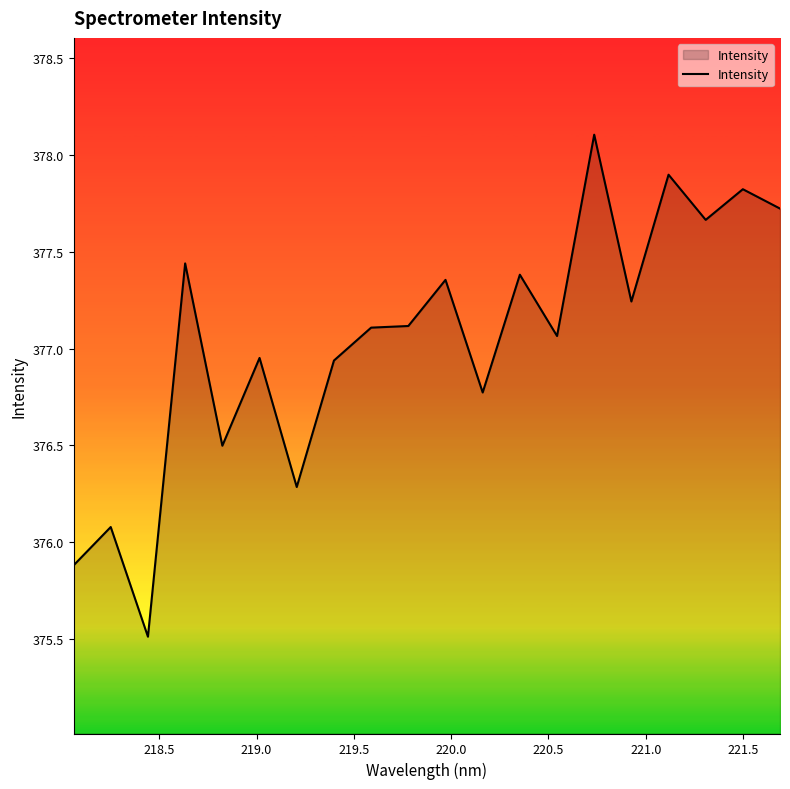

True or false: the data has more than 2 interior local peaks.

True